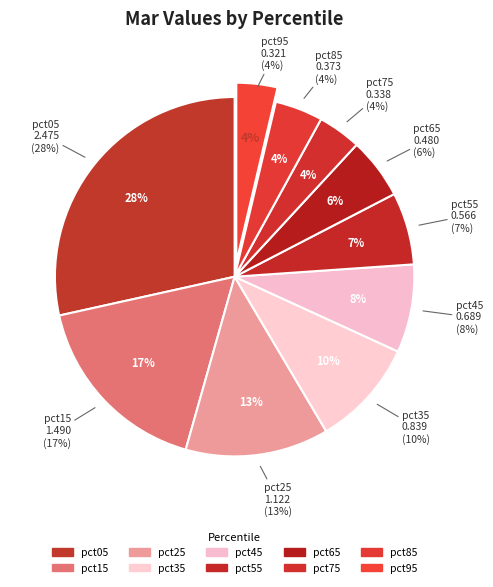

Does any single category account for the majority?

No